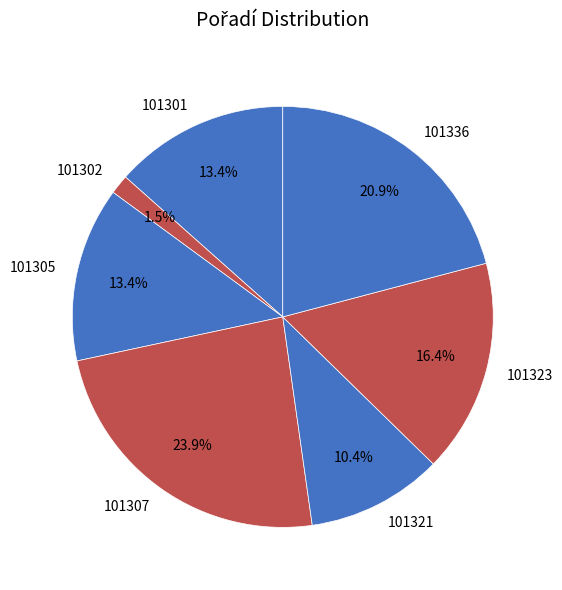

Does any single category account for the majority?

No